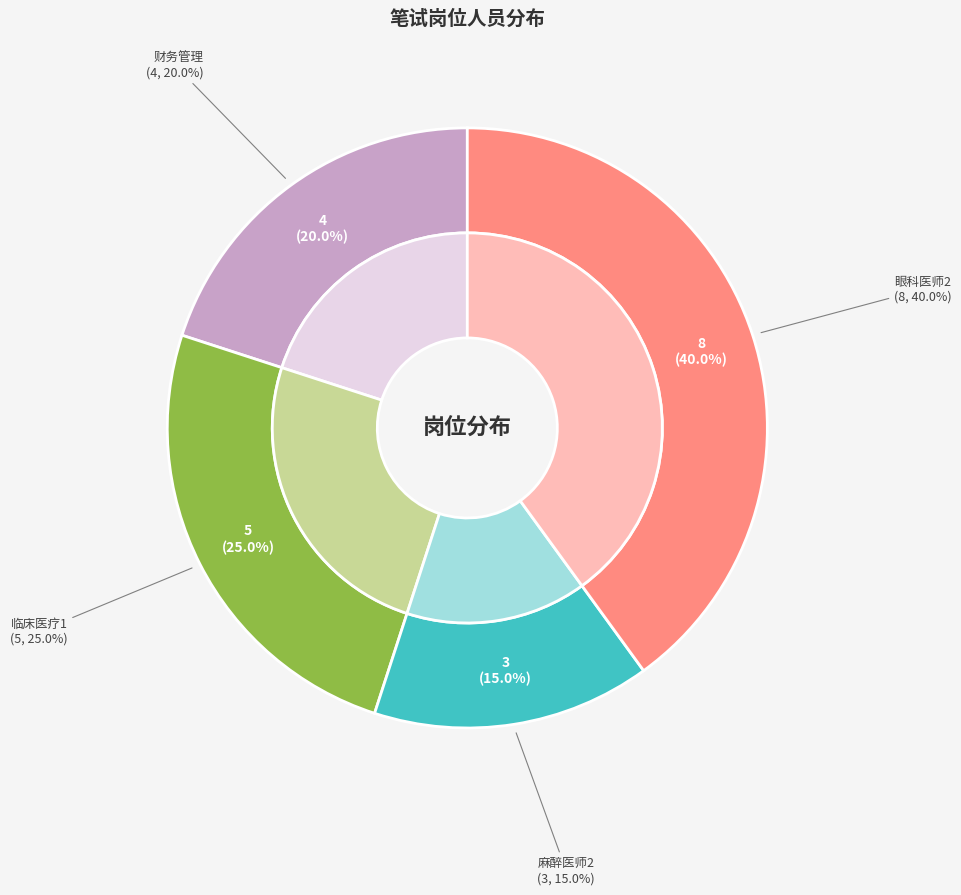

Does 临床医疗1 represent more than half of the total?

No